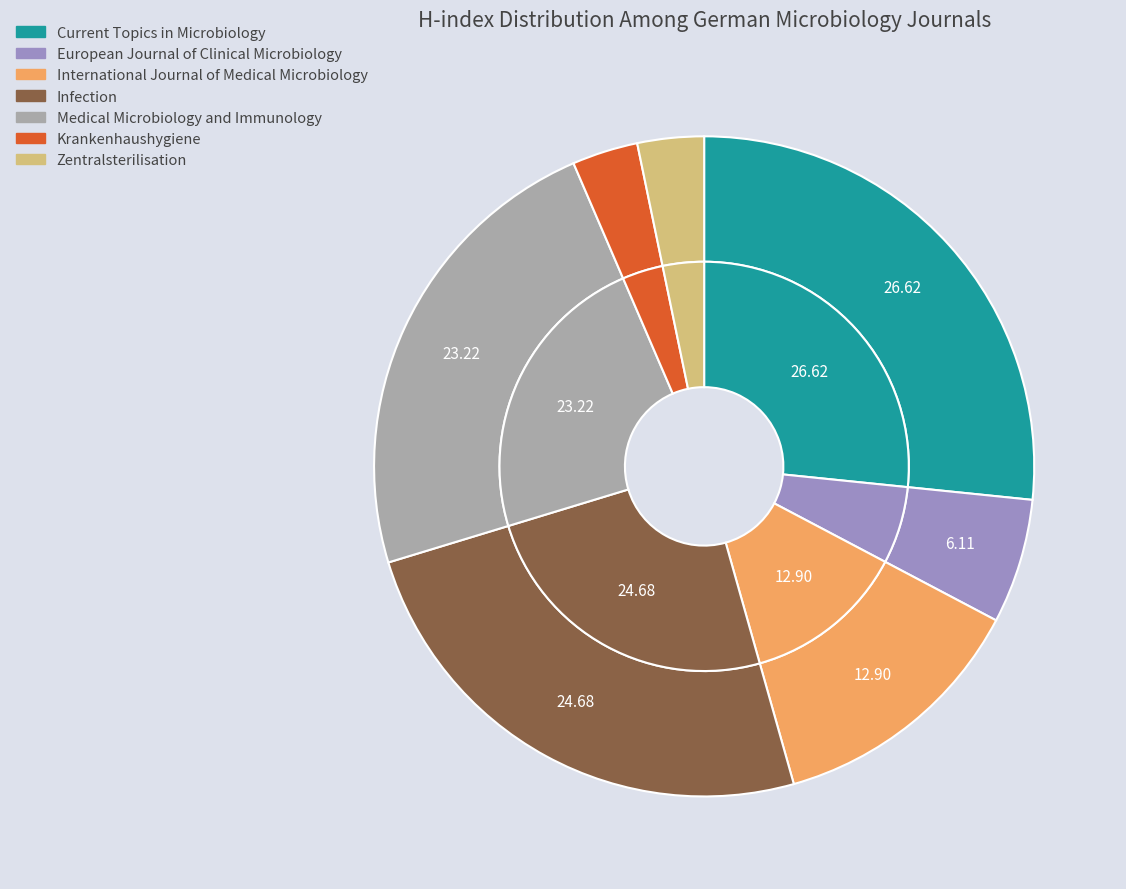

Rank the categories by value from highest to lowest.

Current Topics in Microbiology, Infection, Medical Microbiology and Immunology, International Journal of Medical Microbiology, European Journal of Clinical Microbiology, Zentralsterilisation, Krankenhaushygiene